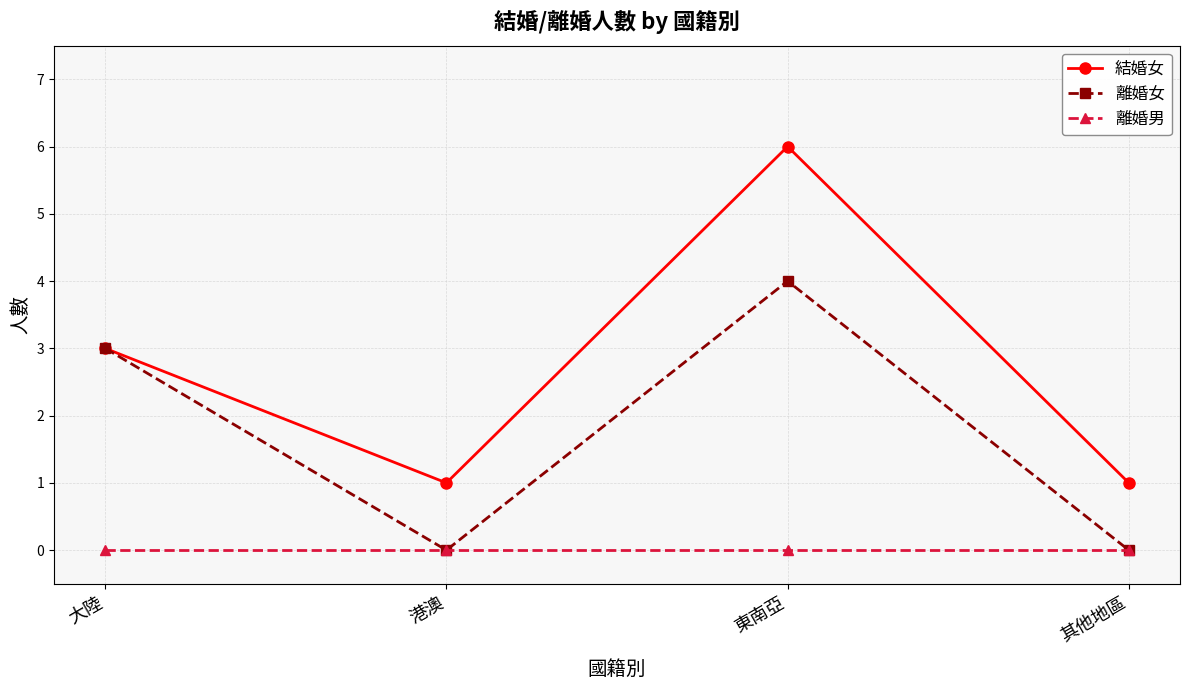

Rank the series by their average value, from highest to lowest.

結婚女, 離婚女, 離婚男